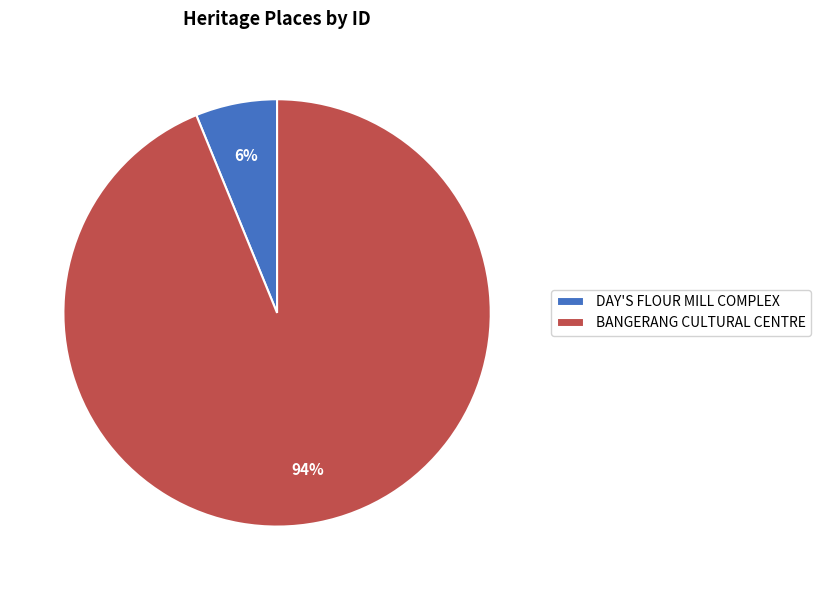

What percentage is the DAY'S FLOUR MILL COMPLEX slice, to the nearest percent?

6%